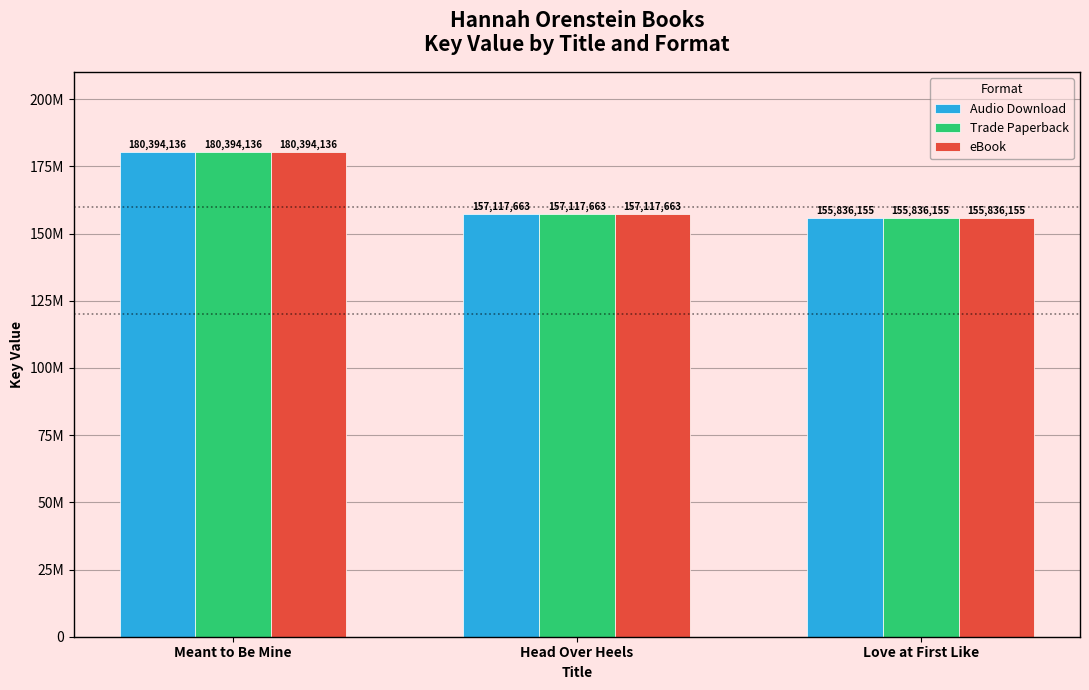

Reading left to right, what are all the values shown in this chart?

Audio Download: 180394136	157117663	155836155
Trade Paperback: 180394136	157117663	155836155
eBook: 180394136	157117663	155836155